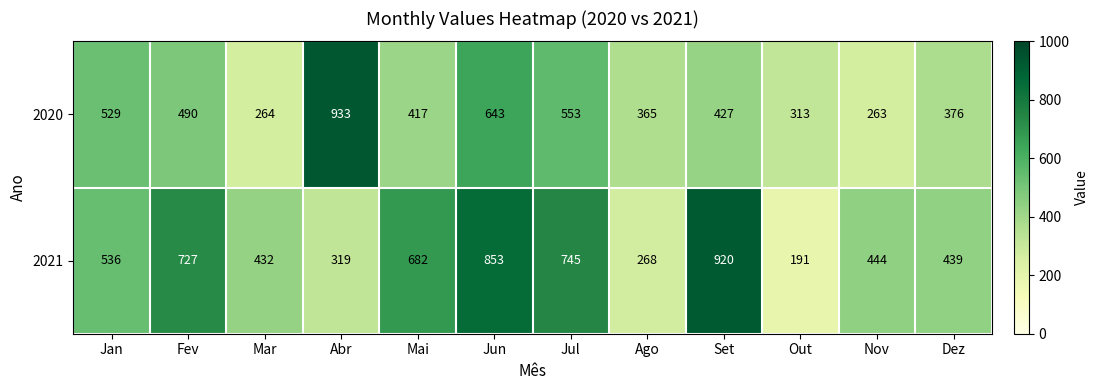

What is the difference between the 2020 values at Jun and Mai?

226